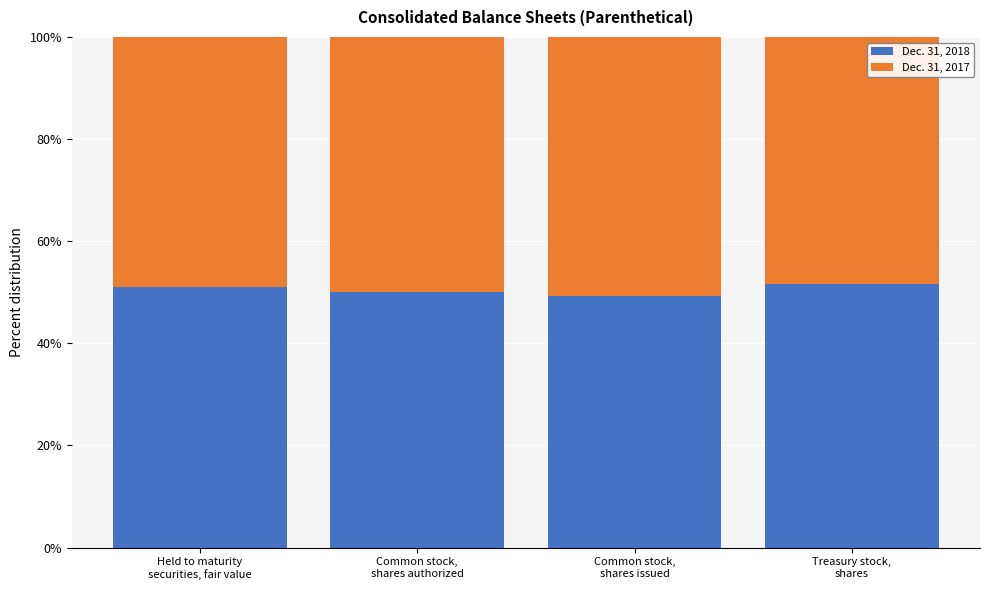

What is the difference between the maximum and minimum values in the Dec. 31, 2018 series?

2.2